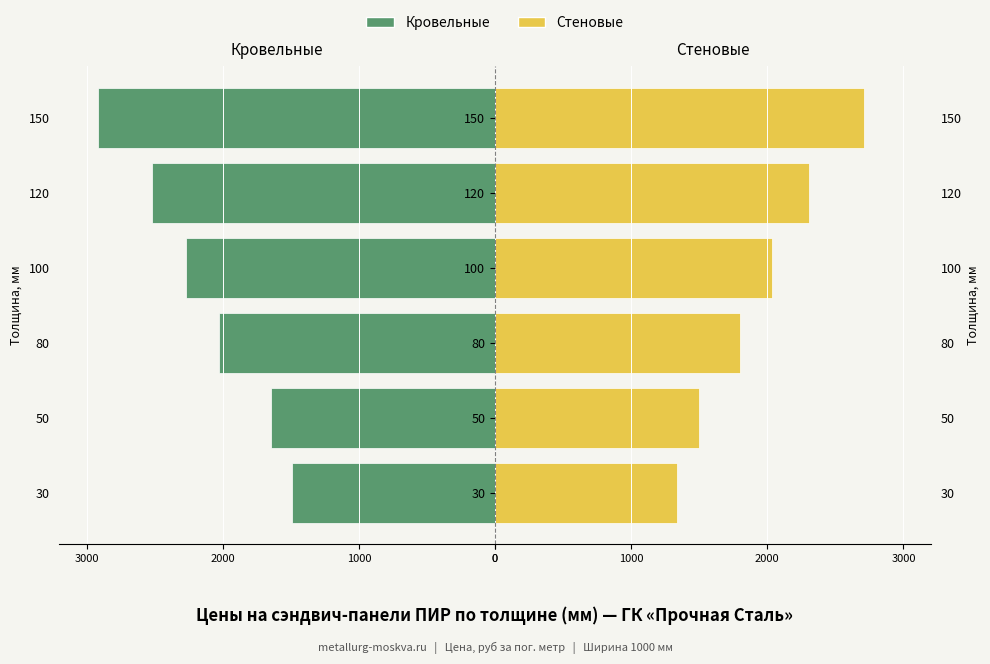

At 50, list the series in order from smallest to largest.

Кровельные, Стеновые